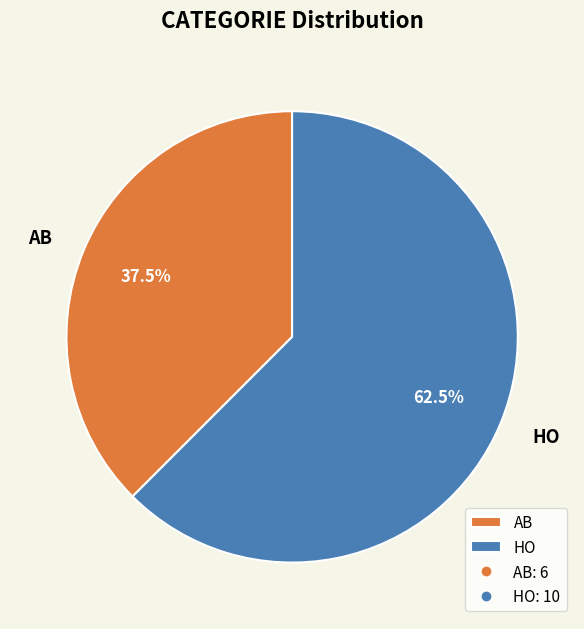

How many segments does this pie chart have?

2